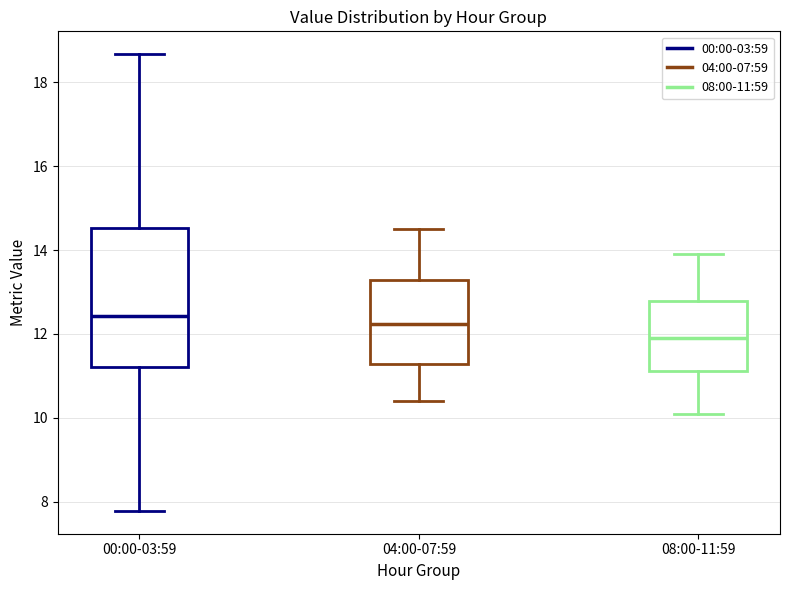

Reading left to right, transcribe this box plot: for each box, give where its median line is, the range the box spans, and where its two whiskers end, as read against the y-axis. The values are not printed on the chart, so give them approximately, as read against the axis.

00:00-03:59: median 12.4, box 11.2 to 14.6, whiskers 7.8 to 18.6
04:00-07:59: median 12.2, box 11.2 to 13.2, whiskers 10.4 to 14.6
08:00-11:59: median 12.0, box 11.2 to 12.8, whiskers 10.2 to 14.0